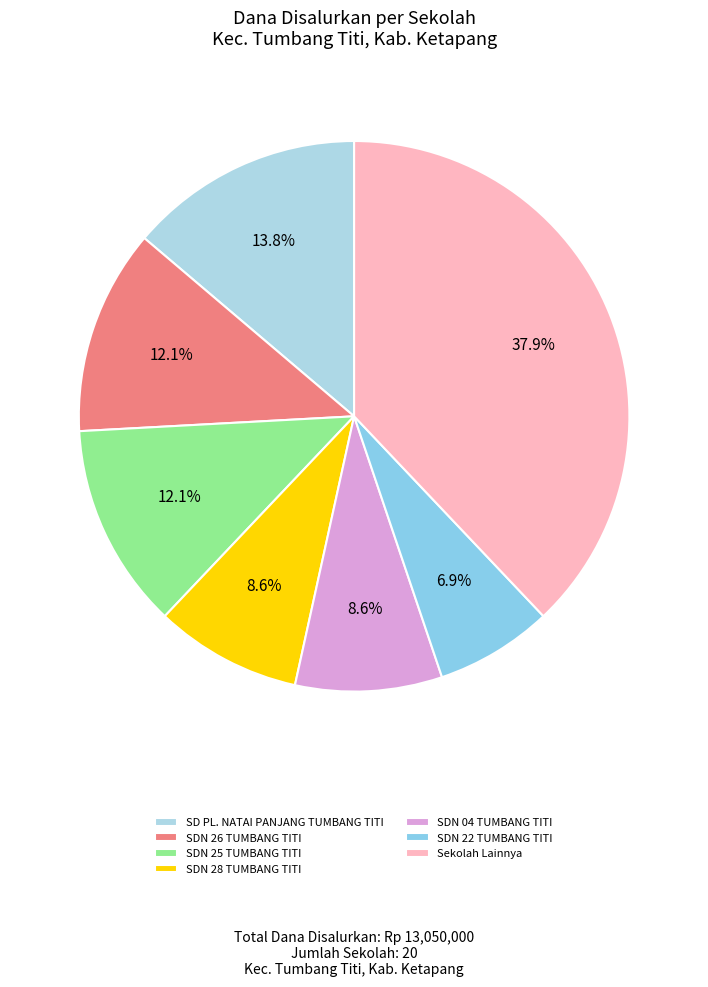

Which slice is the largest?

Sekolah Lainnya